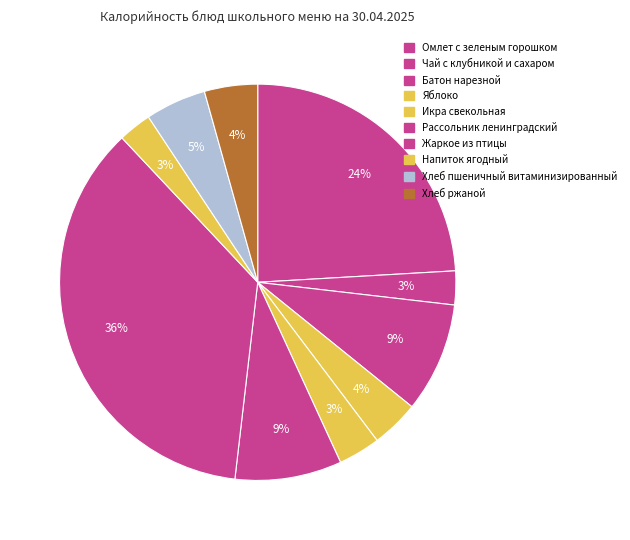

To the nearest percent, what is the average slice percentage?

10%